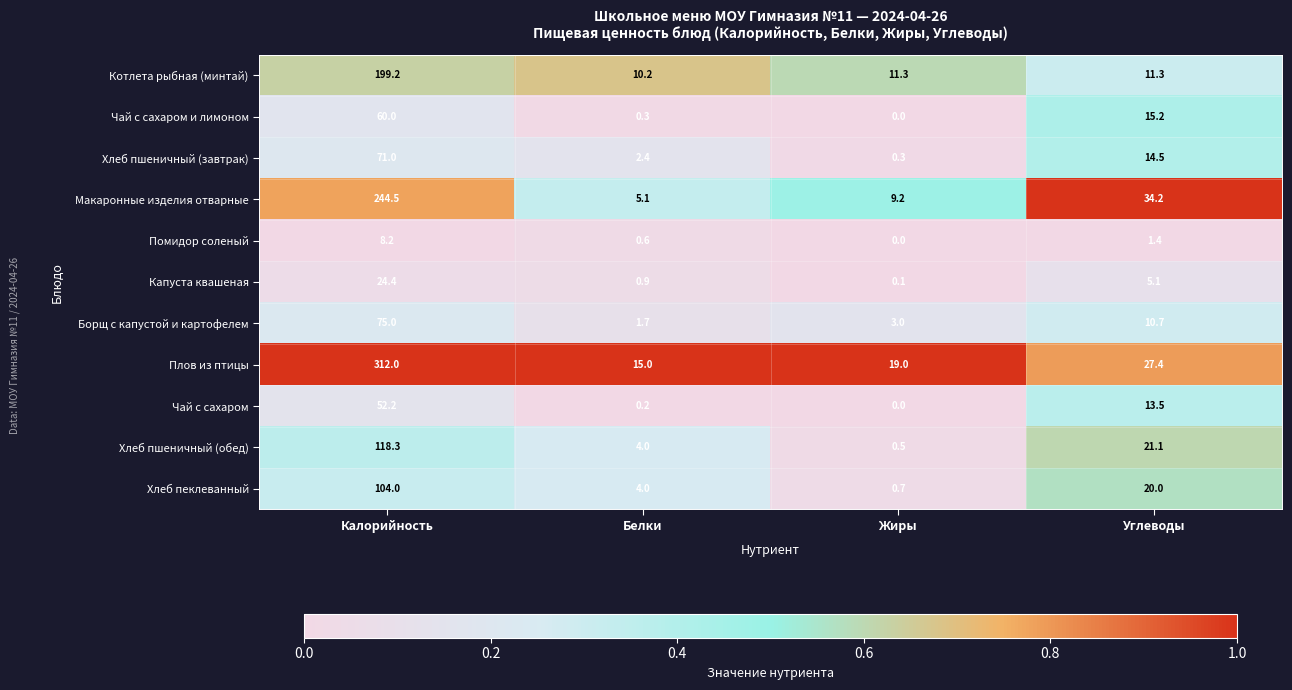

True or false: Макаронные изделия отварные has a value of 5.1 at Белки.

True